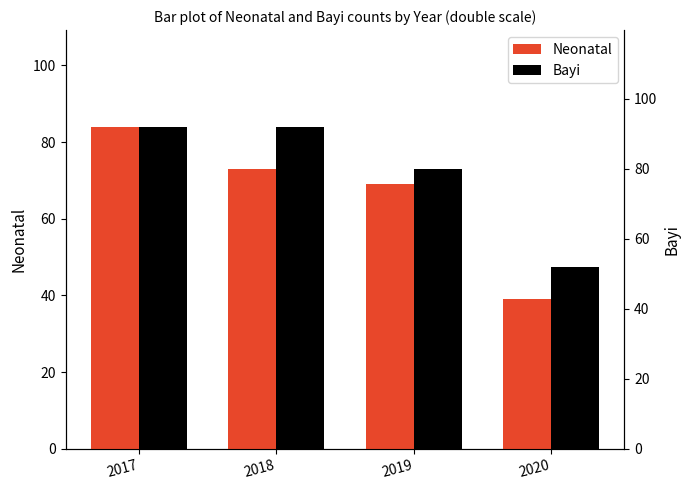

Reading left to right, extract all data points from this chart.

Neonatal: 2017=84	2018=73	2019=69	2020=39
Bayi: 2017=92	2018=92	2019=80	2020=52